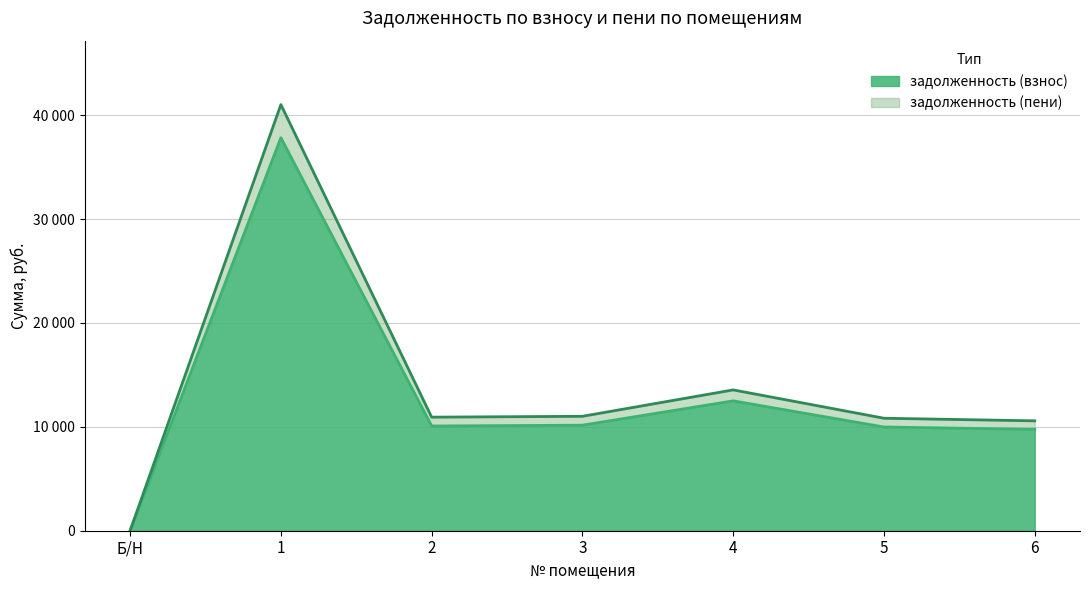

Between 3 and Б/Н, which is larger?

3